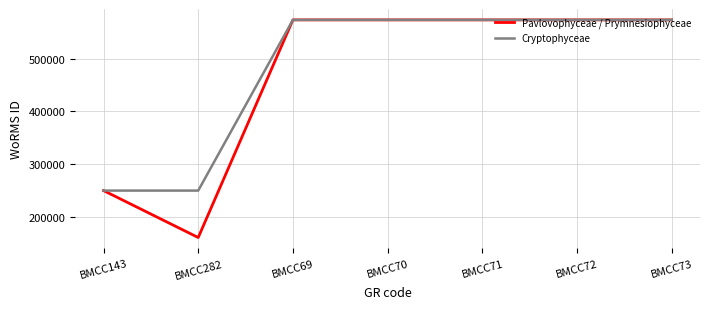

Reading left to right, what are all the values shown in this chart?

Pavlovophyceae / Prymnesiophyceae: 249731	160563	573955	573955	573955	573955	573955
Cryptophyceae: 249731	249731	573955	573955	573955	573955	573955